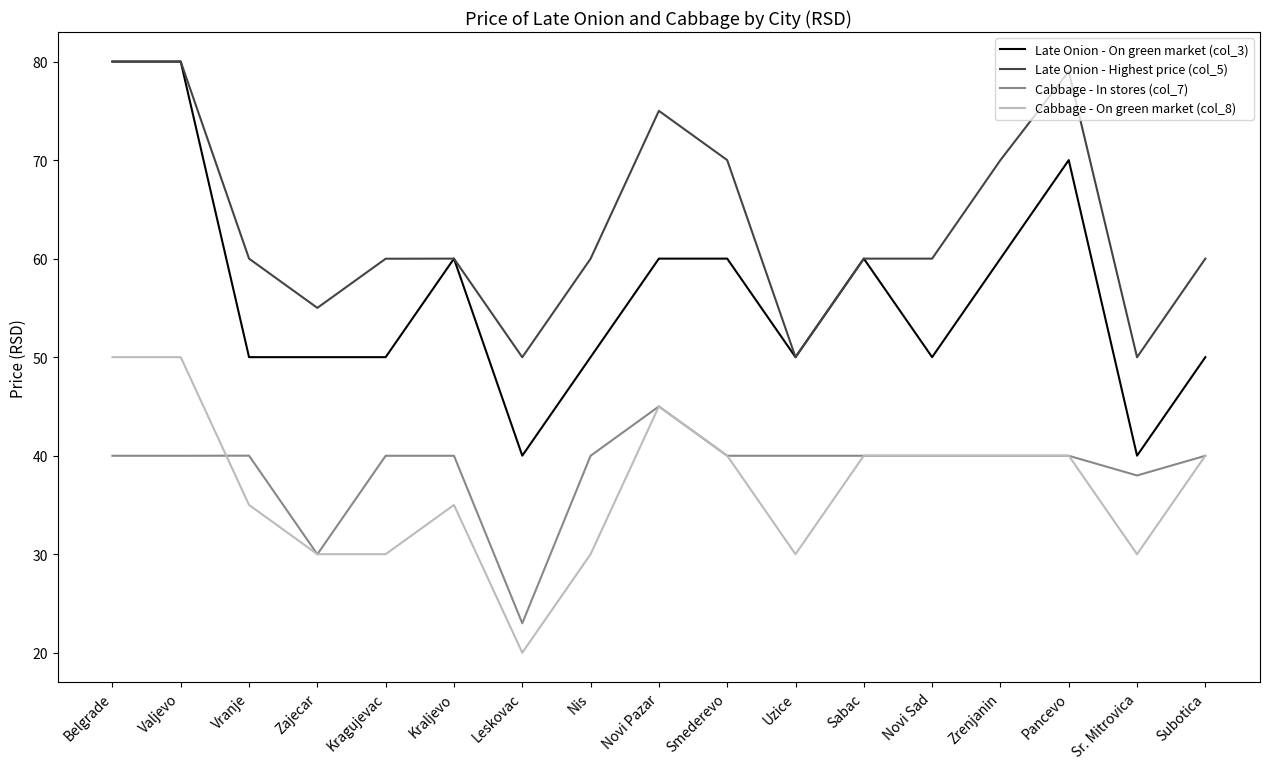

What position from the left is Nis?

8